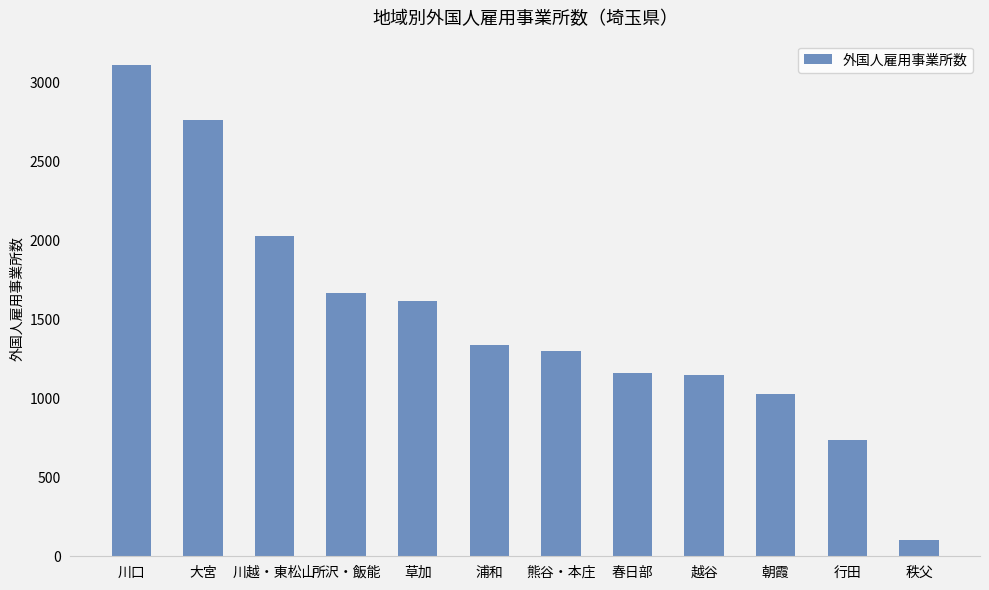

How many bars are there in total?

12